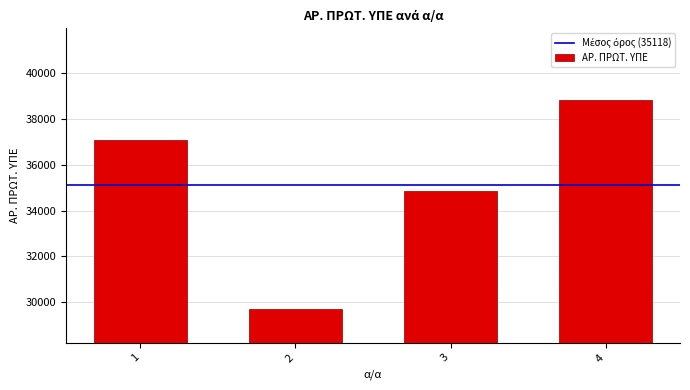

What is the value of the 4th bar from the left?

38838